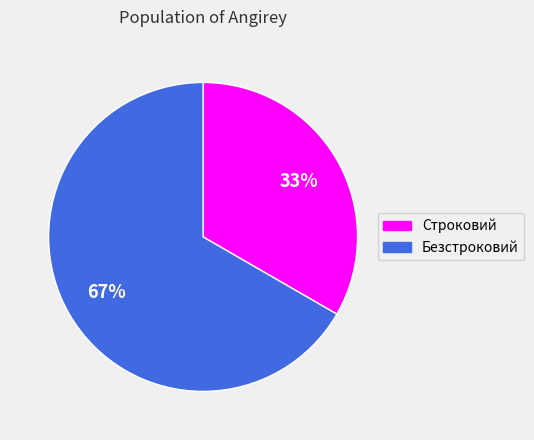

The Строковий slice represents 48% of the pie. True or false?

False